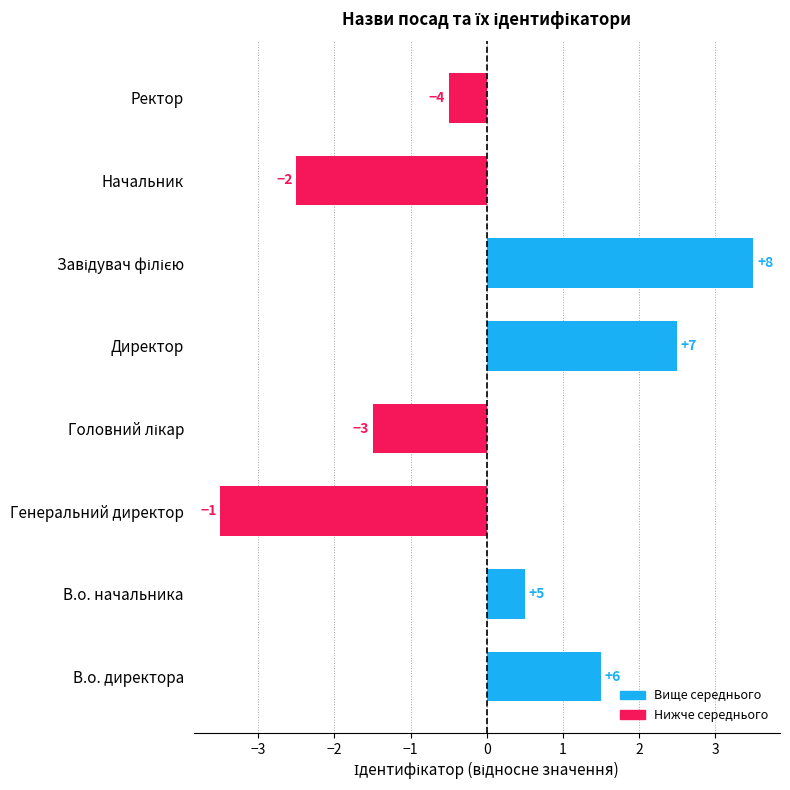

What is the difference between the second highest and second lowest values?

5.0